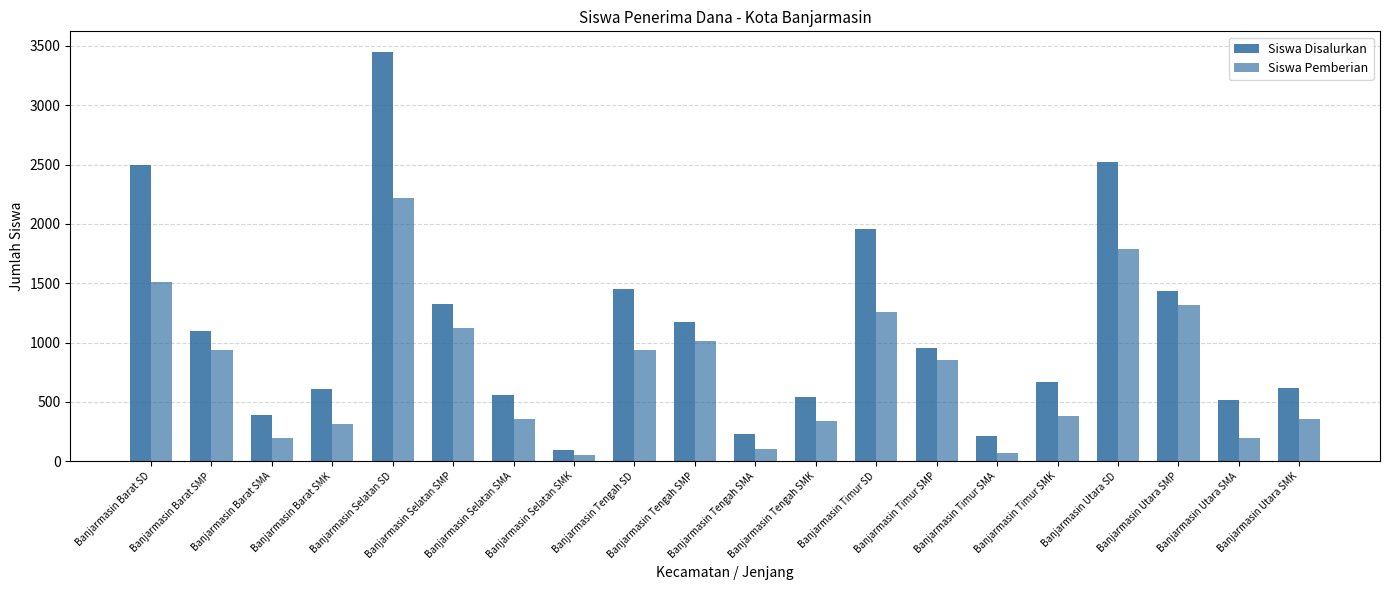

Is it true that Siswa Pemberian equals 68 at Banjarmasin Selatan SMK?

False